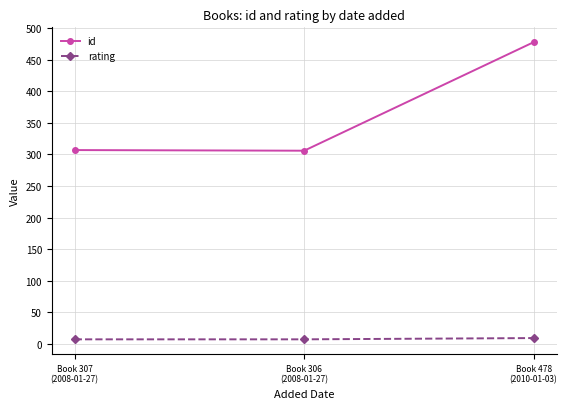

Rank the series by their average value, from highest to lowest.

id, rating